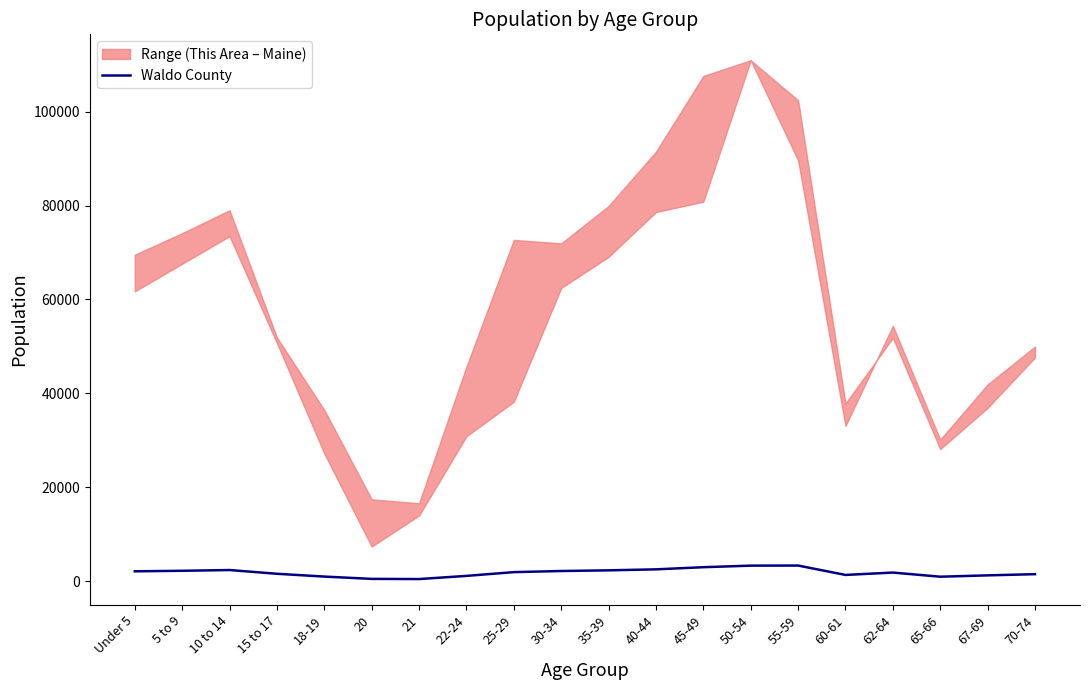

What is the ratio of the value at Under 5 to the value at 67-69?

1.7